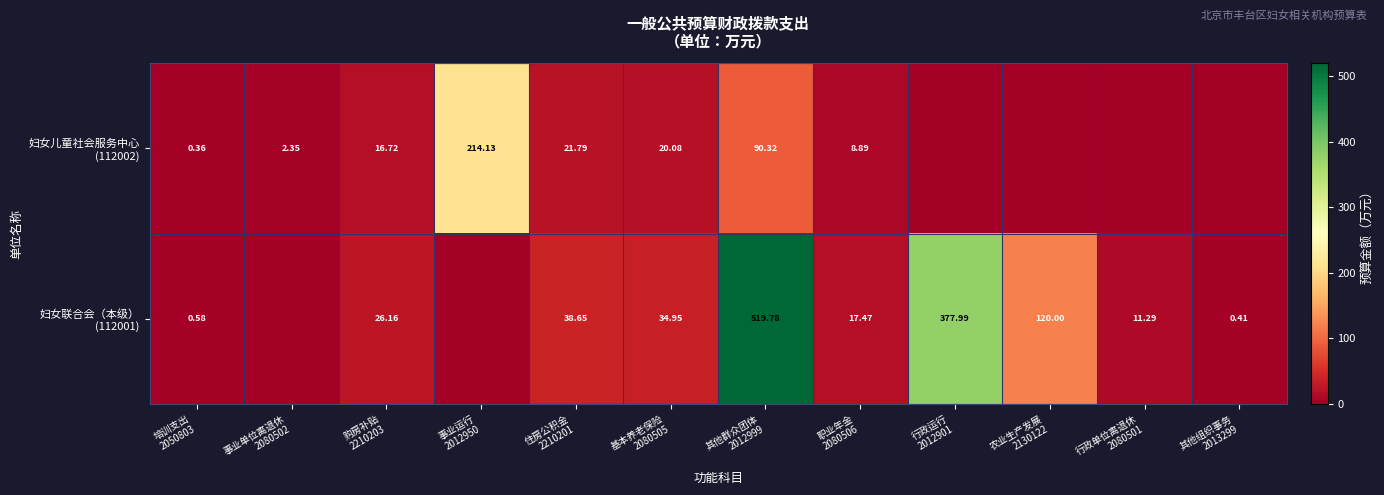

What is the total value across all series at 培训支出
2050803?

0.9